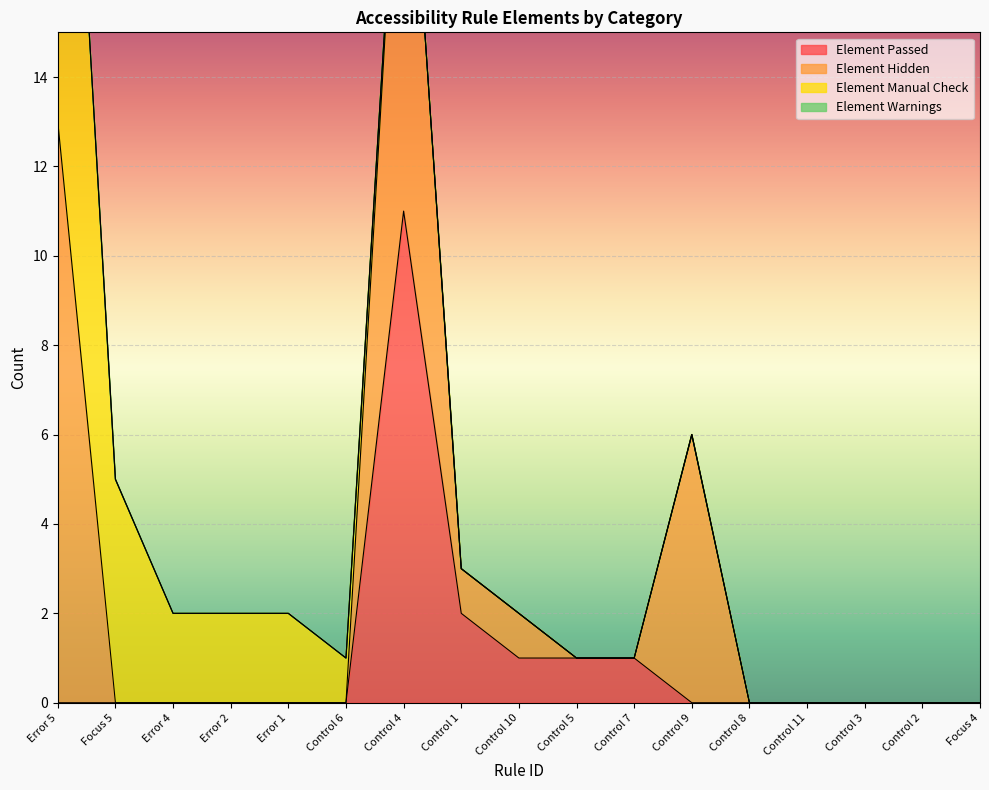

The value of Element Hidden at Control 2 is 0. True or false?

True